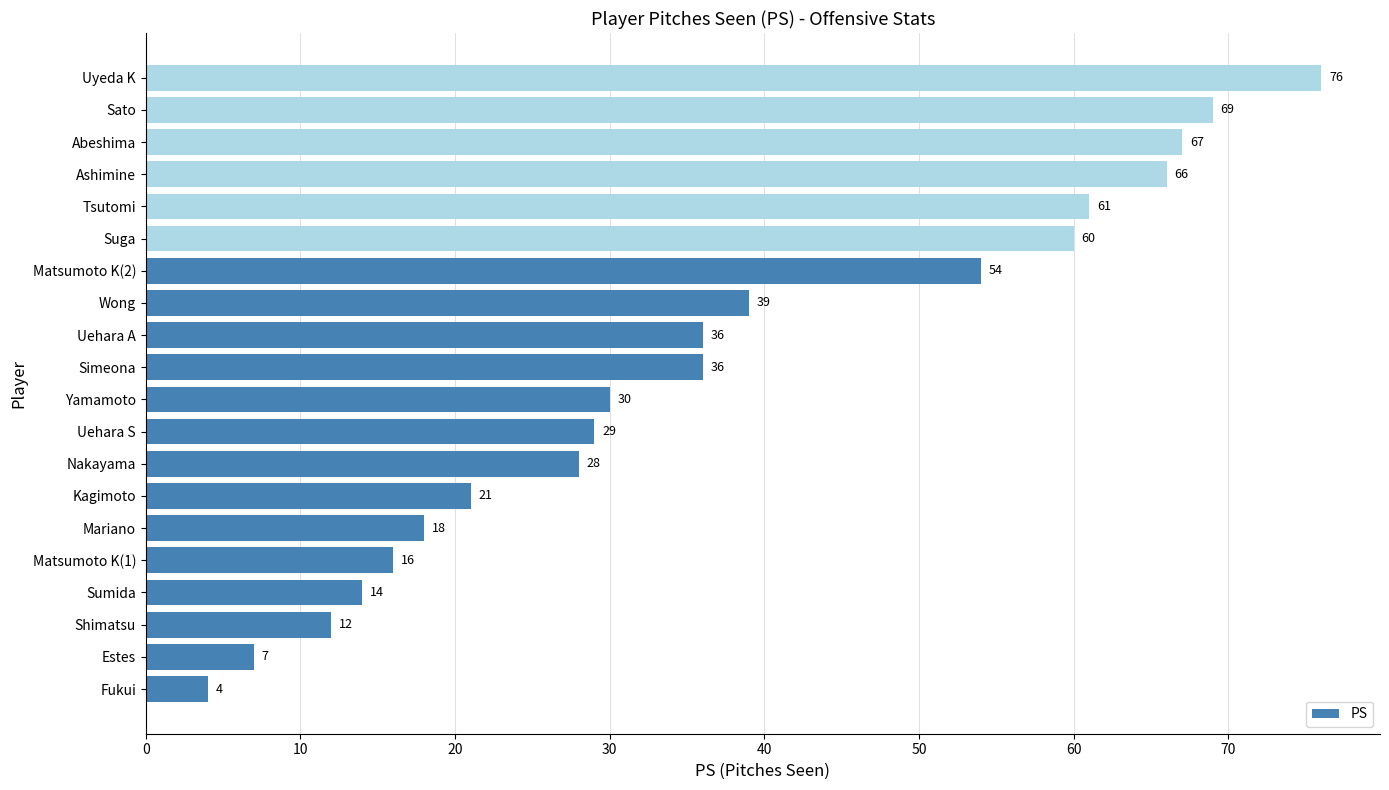

Reading bottom to top, list all the values displayed in this chart.

4	7	12	14	16	18	21	28	29	30	36	36	39	54	60	61	66	67	69	76